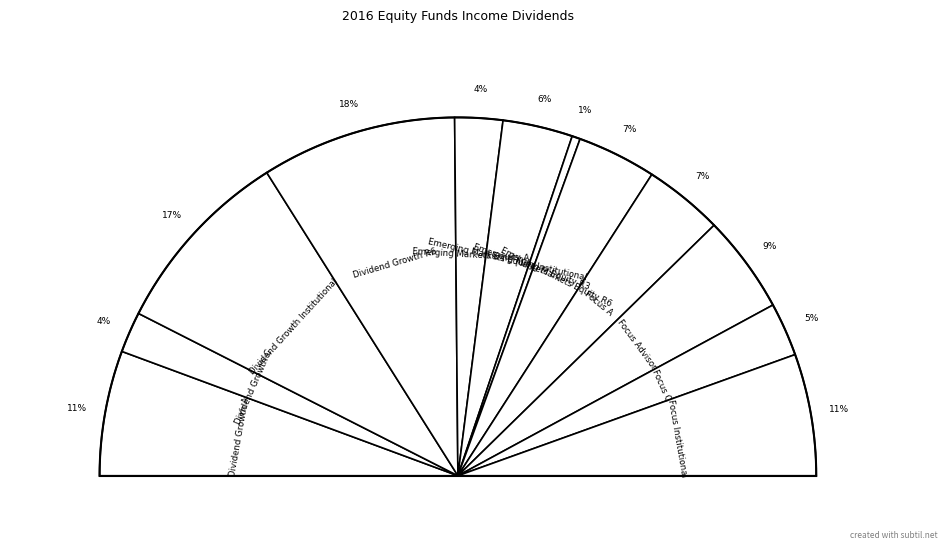

Count the number of slices in the pie.

12